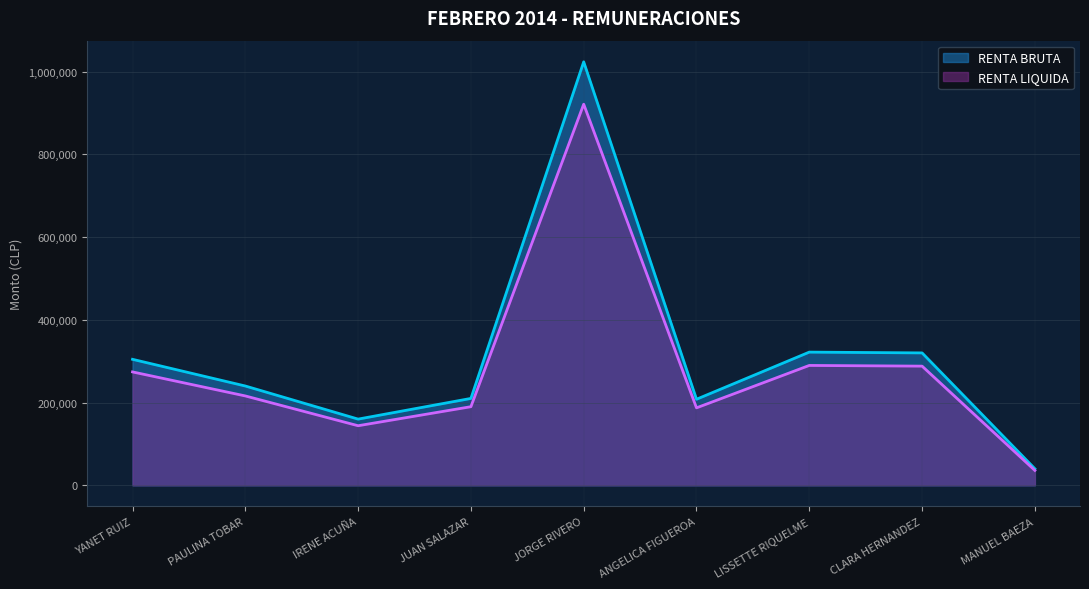

What are all the series names shown in the legend?

RENTA BRUTA, RENTA LIQUIDA